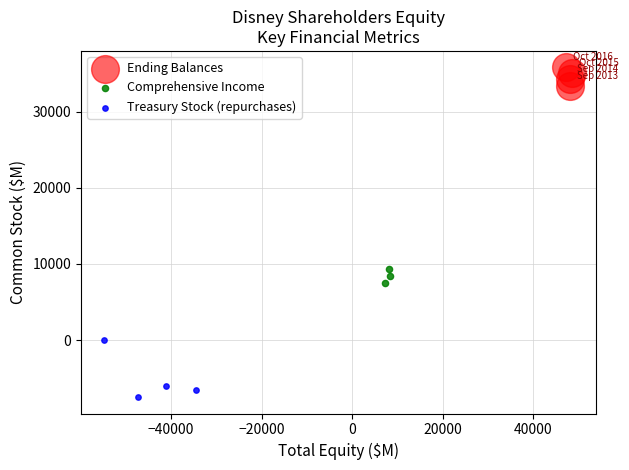

Which series contains the highest Y value?

Ending Balances